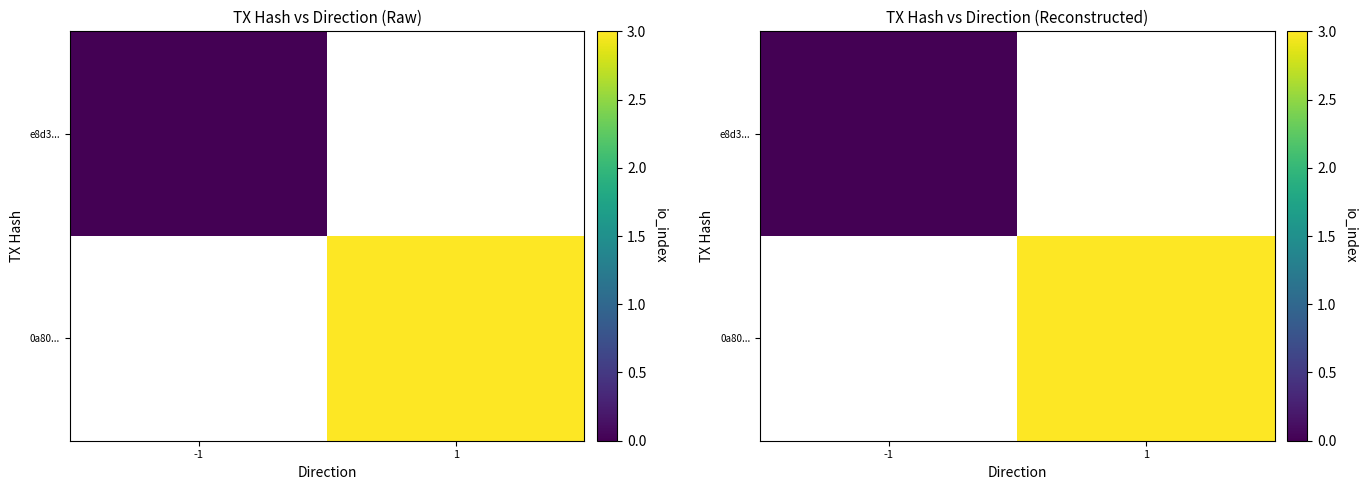

The value of 0a80... at 1 is 3.0. True or false?

True